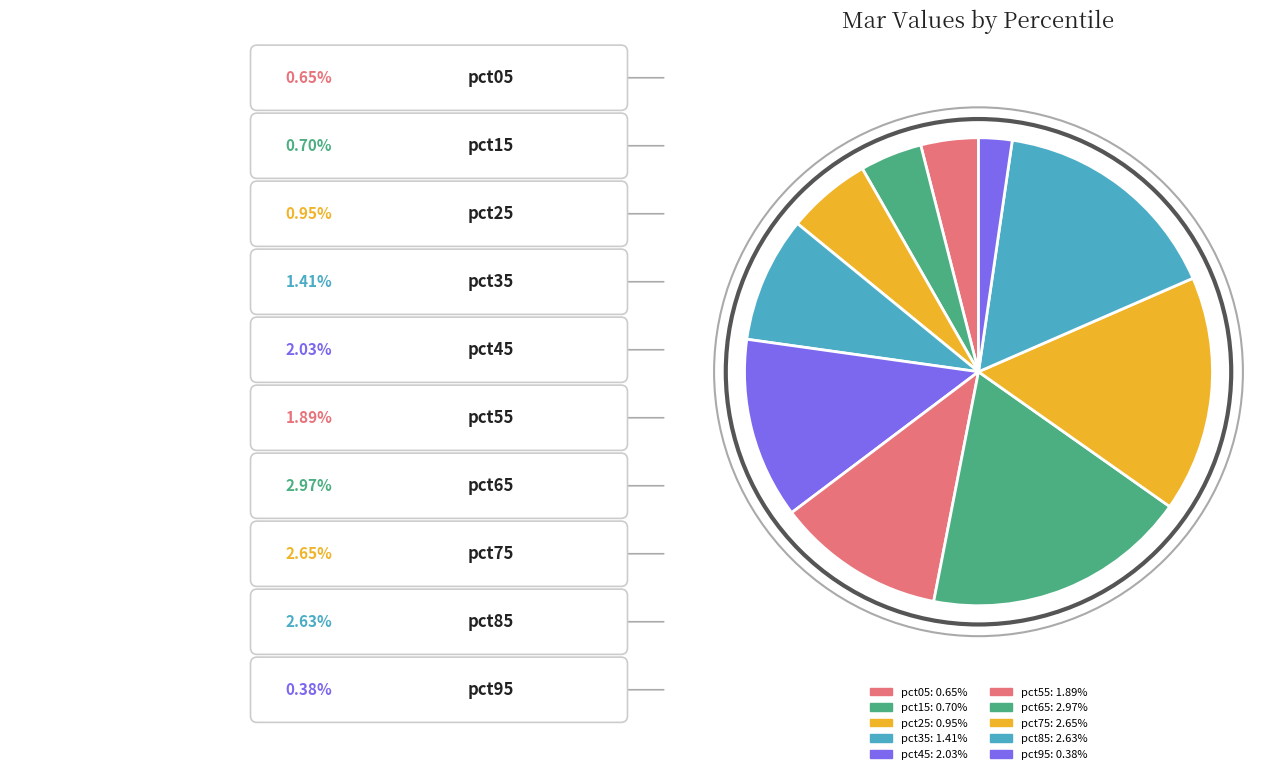

Which category has the biggest portion of the pie?

pct65